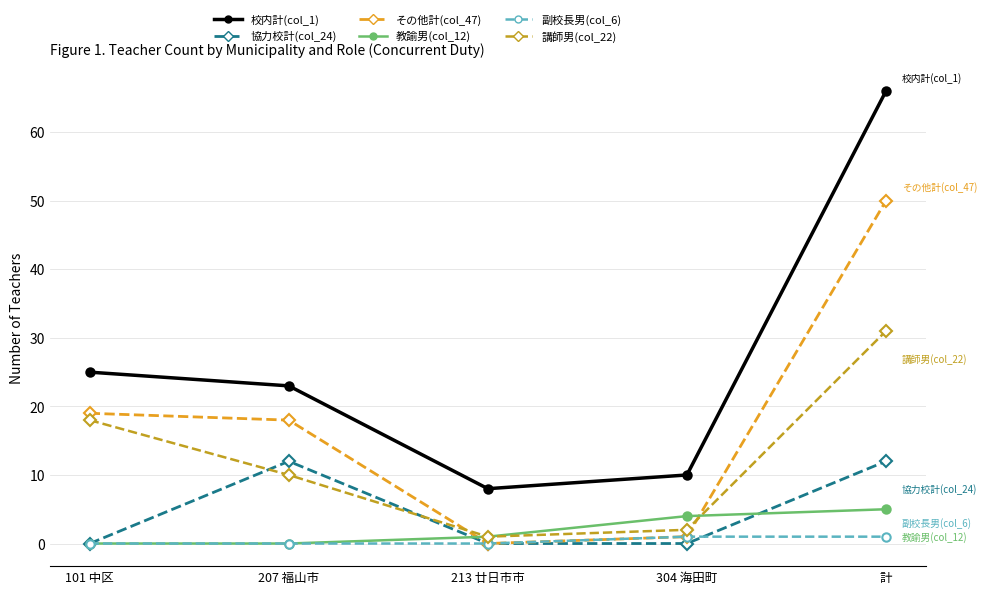

What position from the right is 213 廿日市市?

3